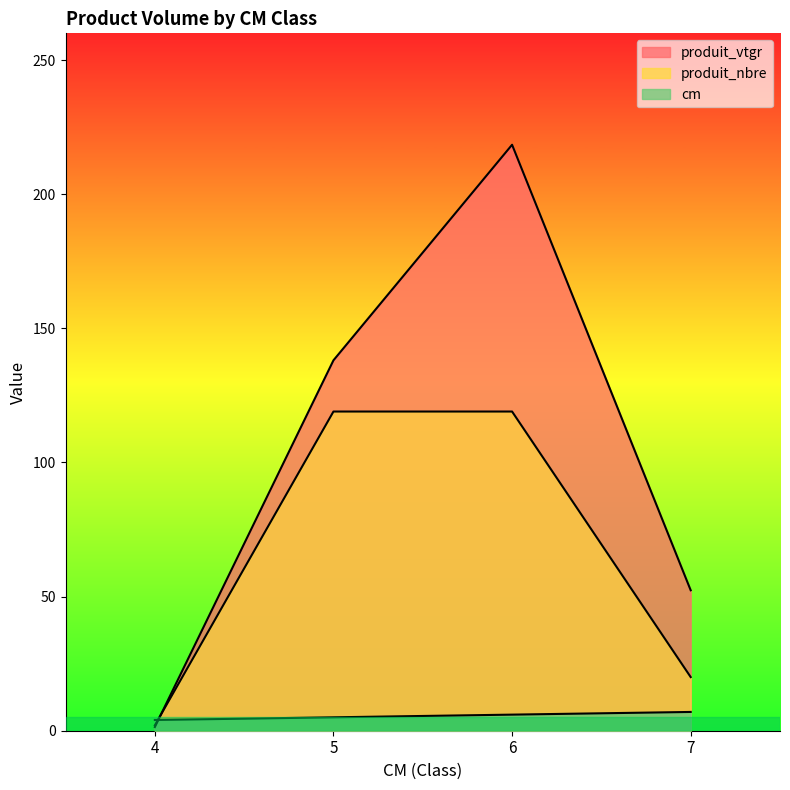

Rank the categories by cm value from highest to lowest.

7, 6, 5, 4